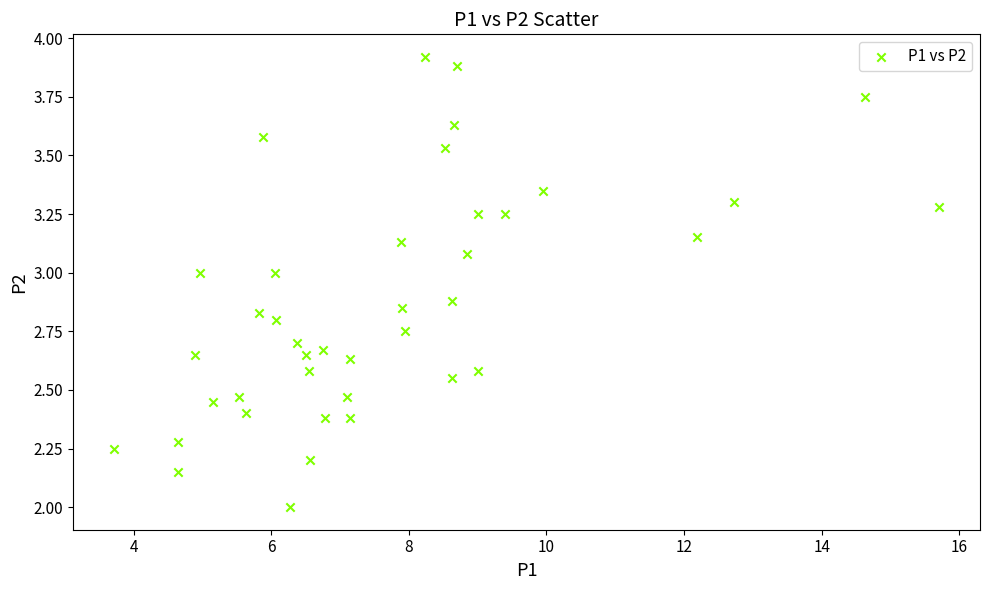

What is the range of X values (max minus min)?

12.0